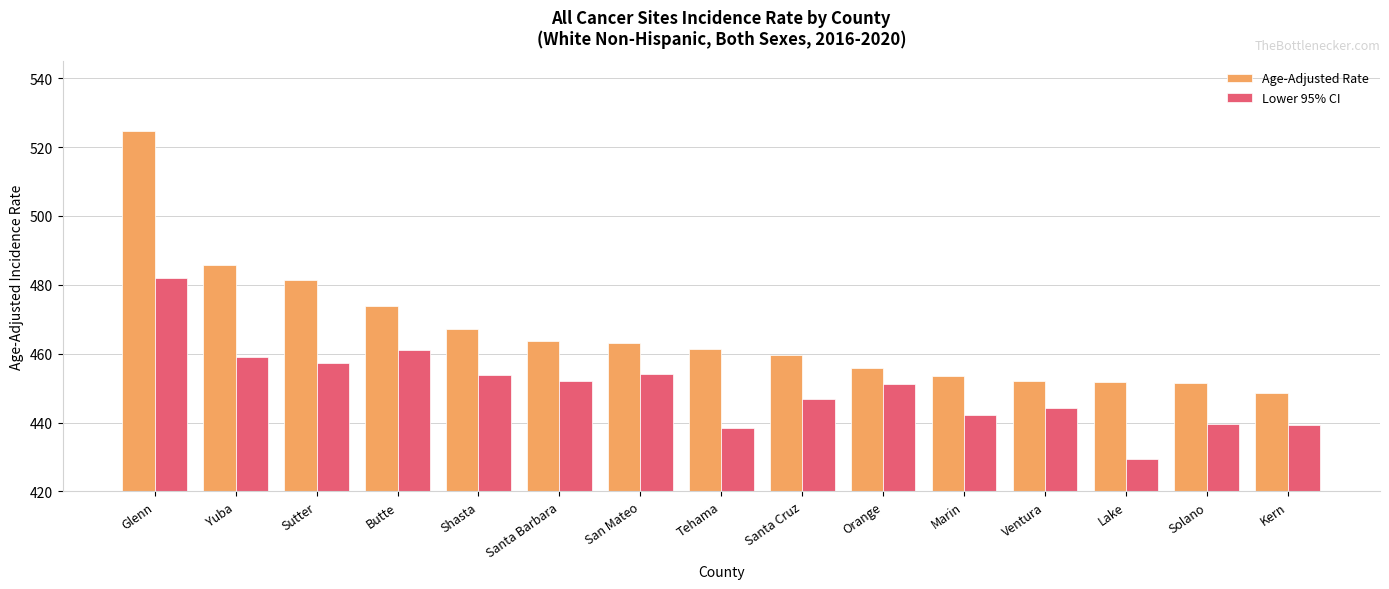

Are the bars grouped side by side (vs. stacked)?

Yes